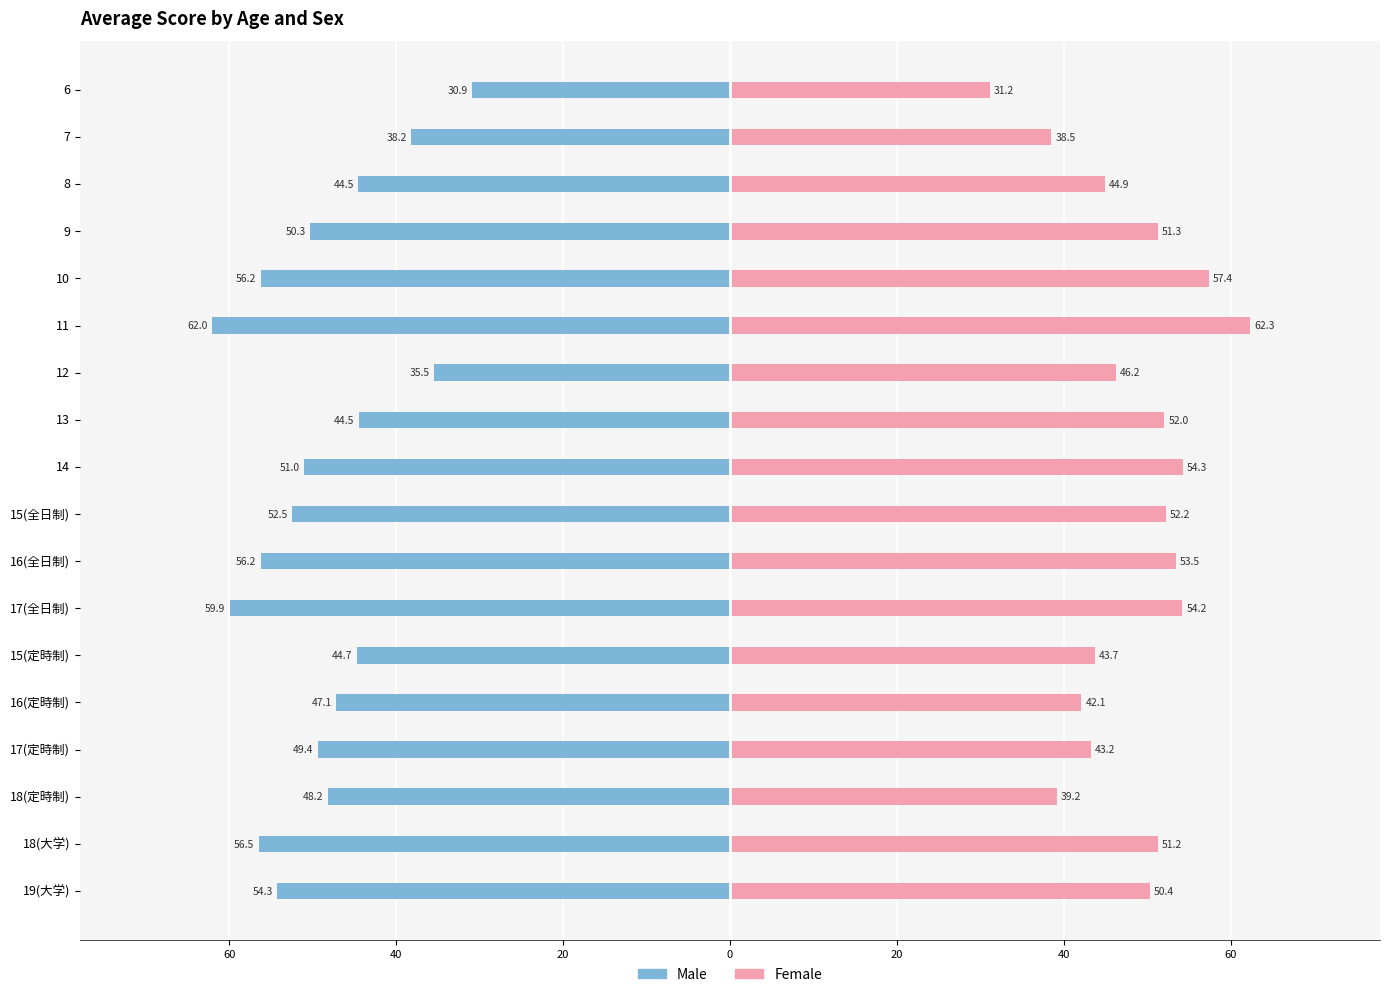

Reading left to right, transcribe all the data shown in this chart.

Male: -30.9	-38.2	-44.5	-50.3	-56.2	-62.0	-35.5	-44.5	-51.0	-52.5	-56.2	-59.9	-44.7	-47.1	-49.4	-48.2	-56.5	-54.3
Female: 31.2	38.5	44.9	51.3	57.4	62.3	46.2	52.0	54.3	52.2	53.5	54.2	43.7	42.1	43.2	39.2	51.2	50.4